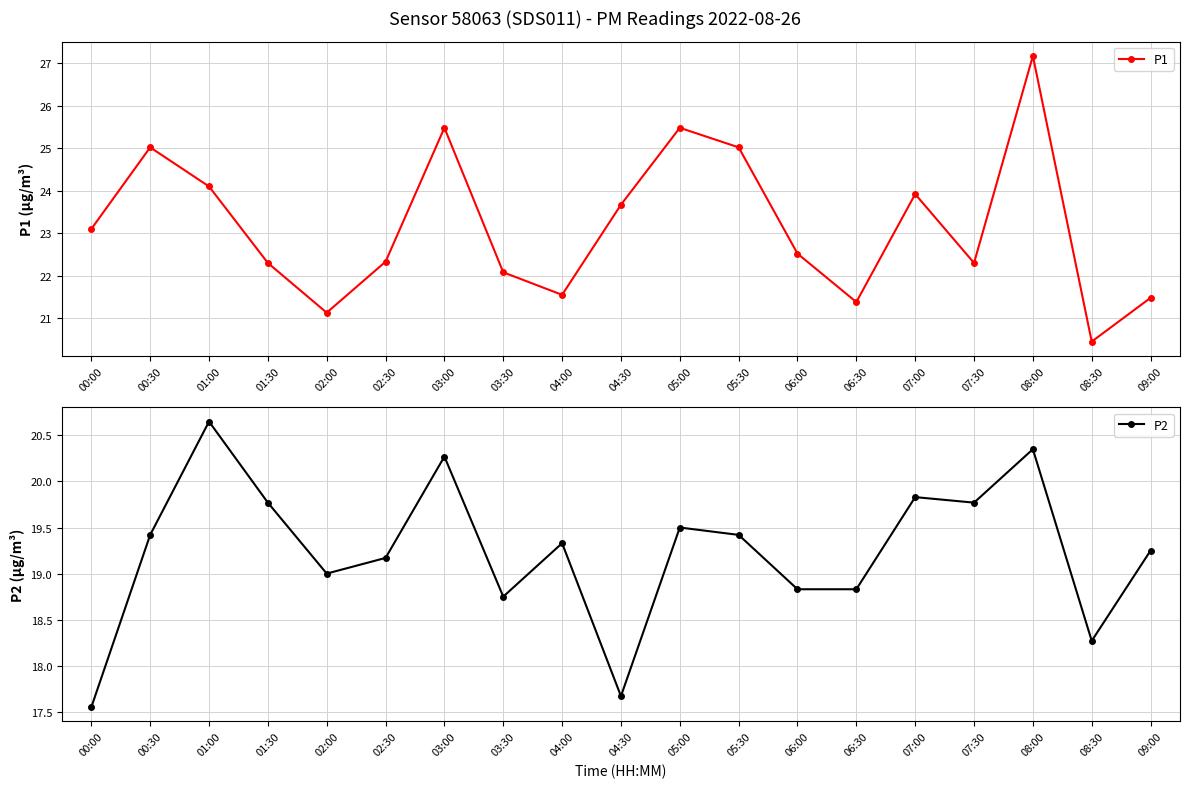

Reading left to right, list all the values displayed in this chart.

P1: 23.1	25.0	24.1	22.3	21.1	22.3	25.5	22.1	21.6	23.7	25.5	25.0	22.5	21.4	23.9	22.3	27.2	20.4	21.5
P2: 17.6	19.4	20.6	19.8	19.0	19.2	20.3	18.8	19.3	17.7	19.5	19.4	18.8	18.8	19.8	19.8	20.4	18.3	19.2